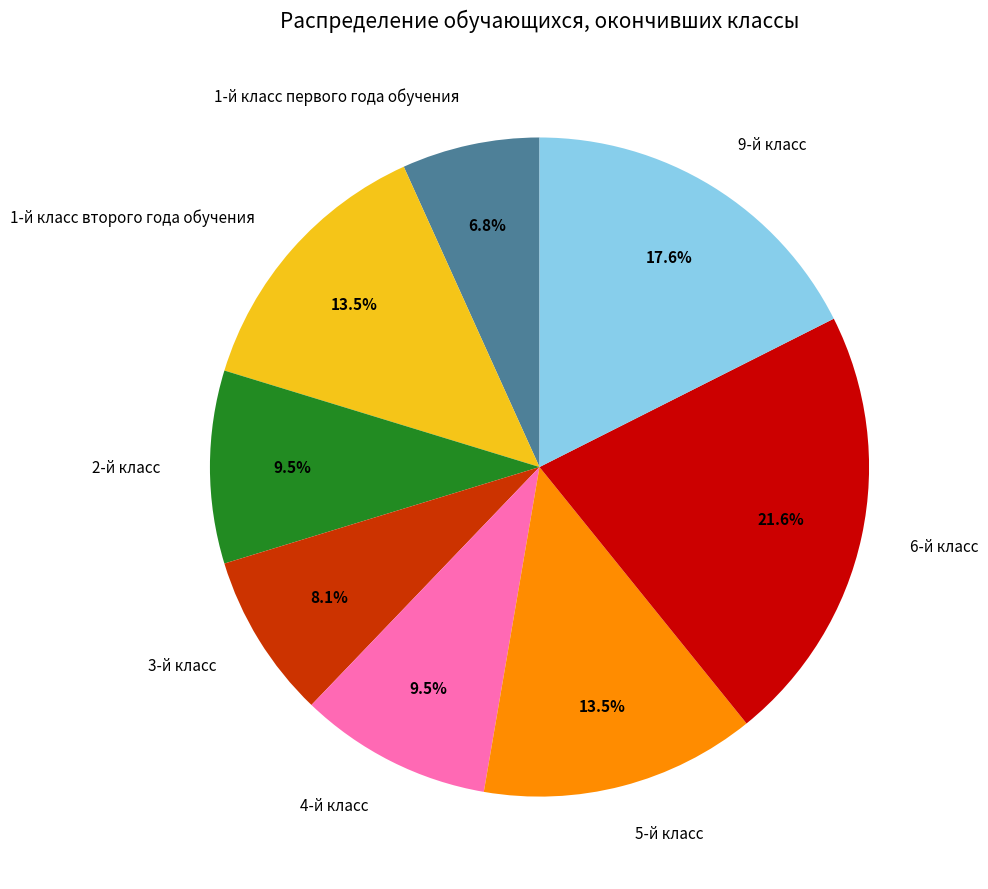

Is there a majority slice in this chart?

No